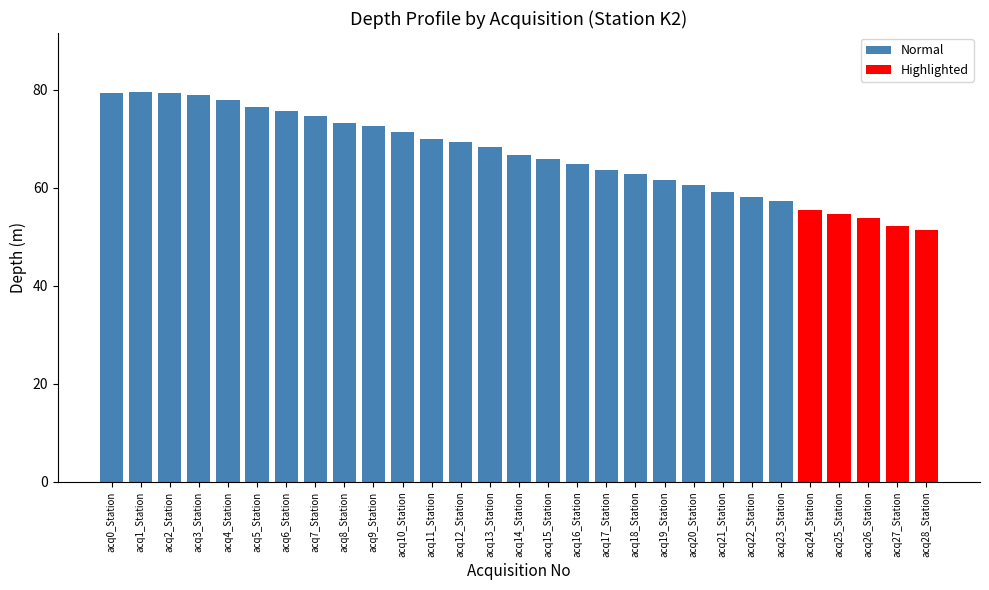

What is the total value across all series at acq27_Station?

52.1